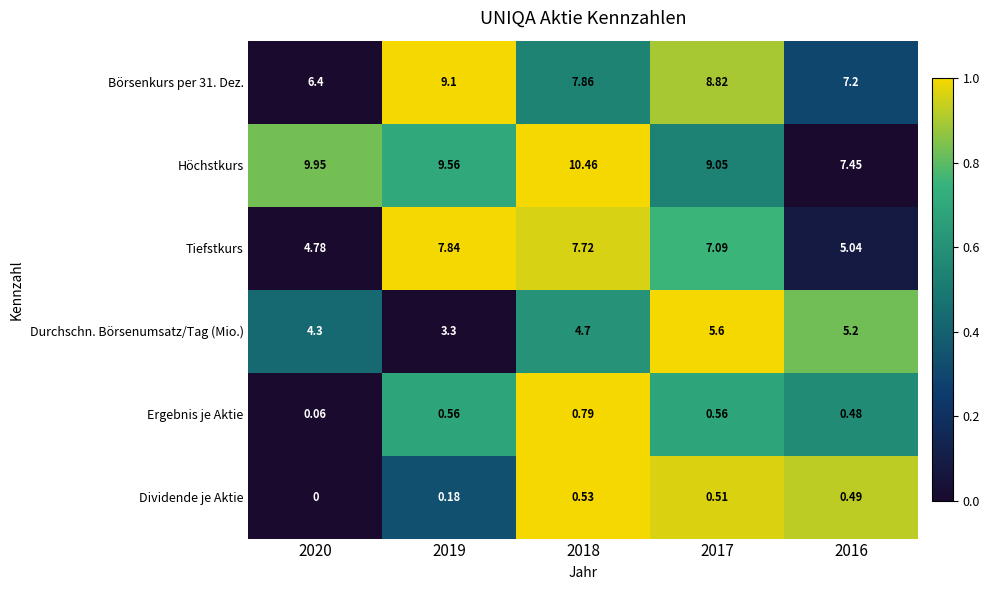

Between 2020 and 2018, which series saw the biggest shift?

Tiefstkurs